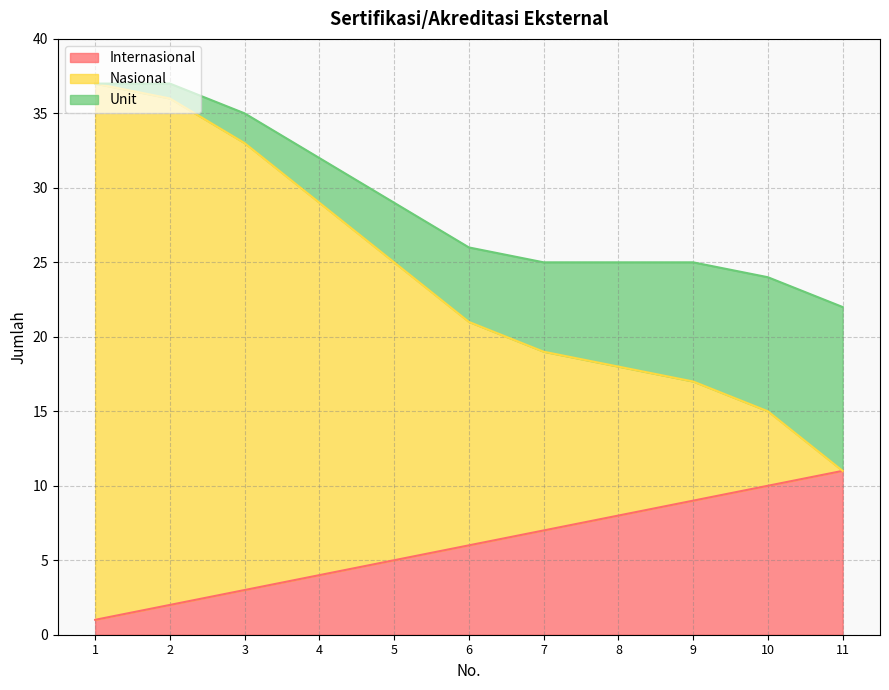

The value of Internasional at 10 is 2. True or false?

False